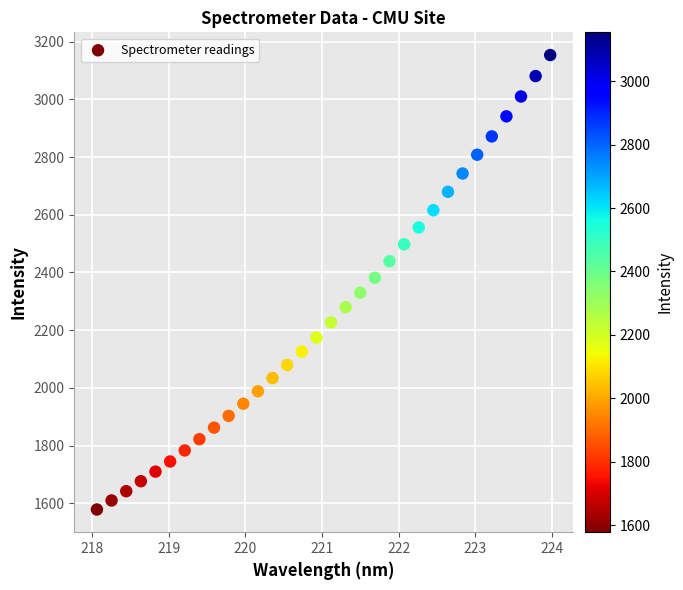

What is the range of X values (max minus min)?

5.9